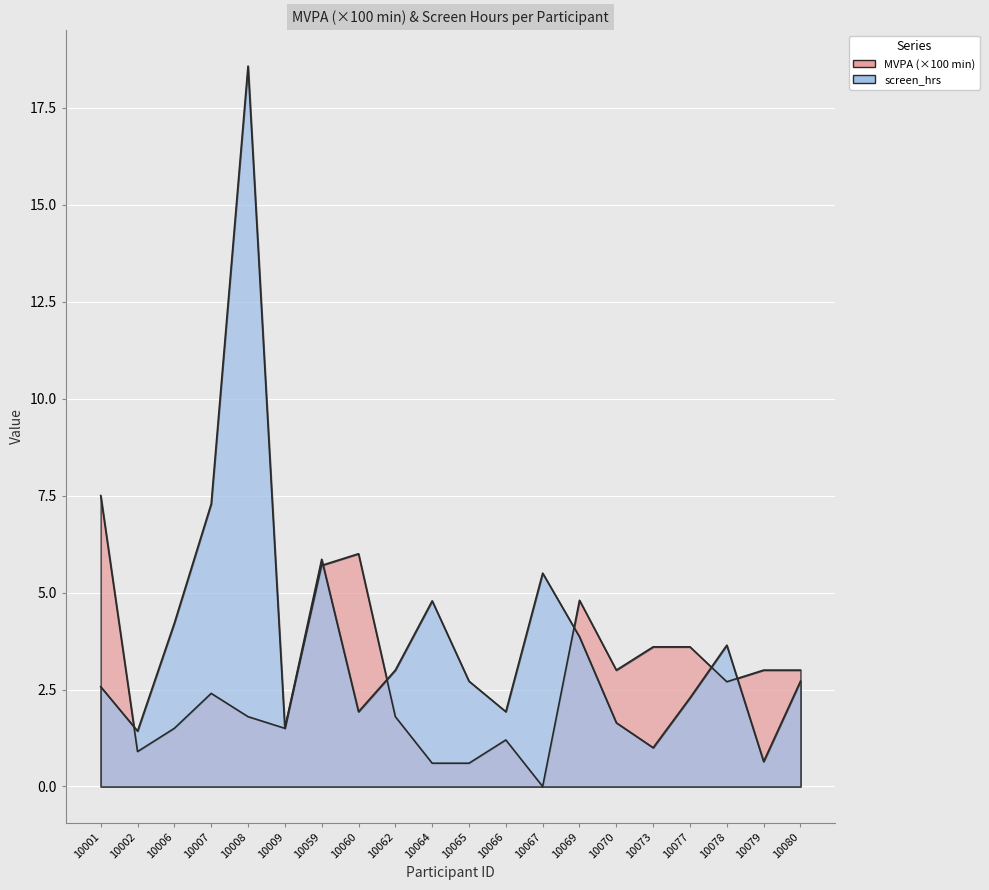

True or false: screen_hrs and MVPA intersect in this chart.

True